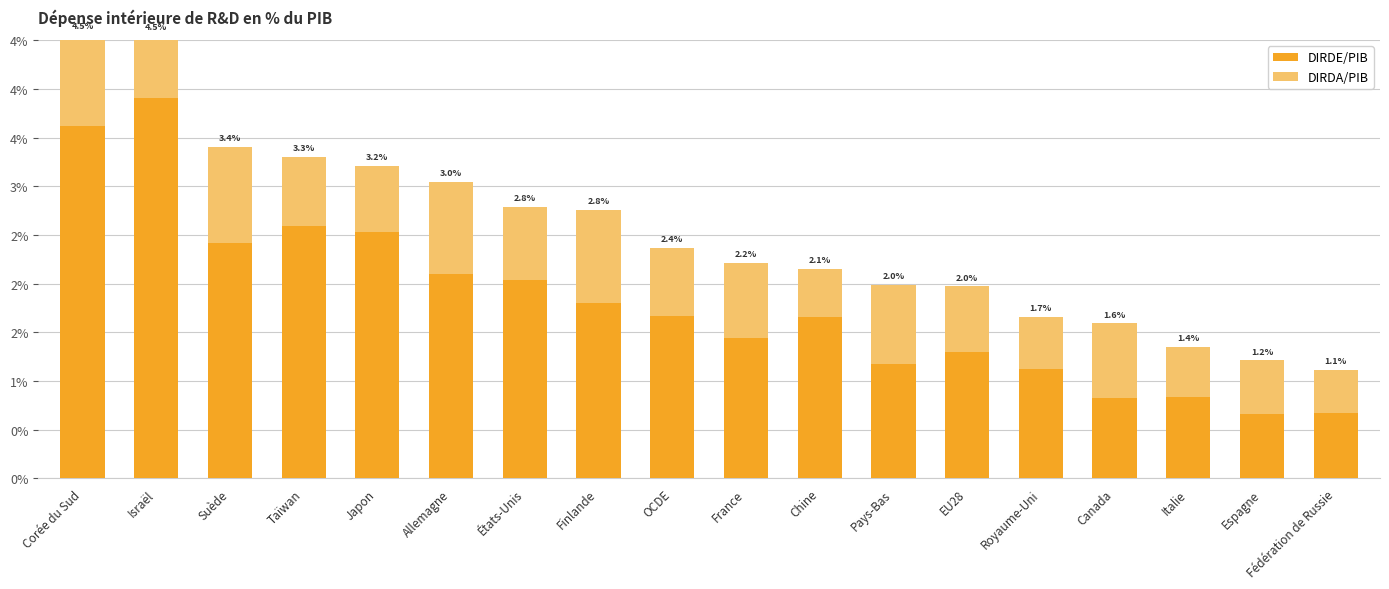

At which label is DIRDA/PIB closest to 0?

Fédération de Russie